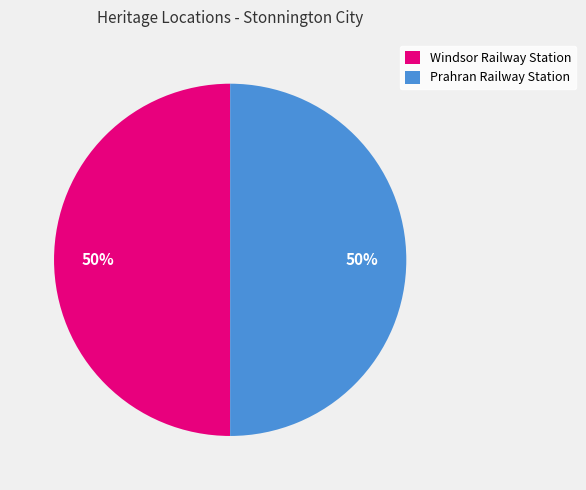

To the nearest percent, what portion does Windsor Railway Station represent?

50%